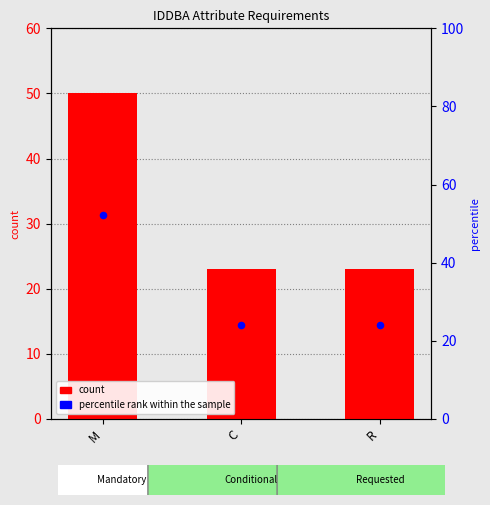

Which series has the largest total across all categories?

percentile rank within the sample